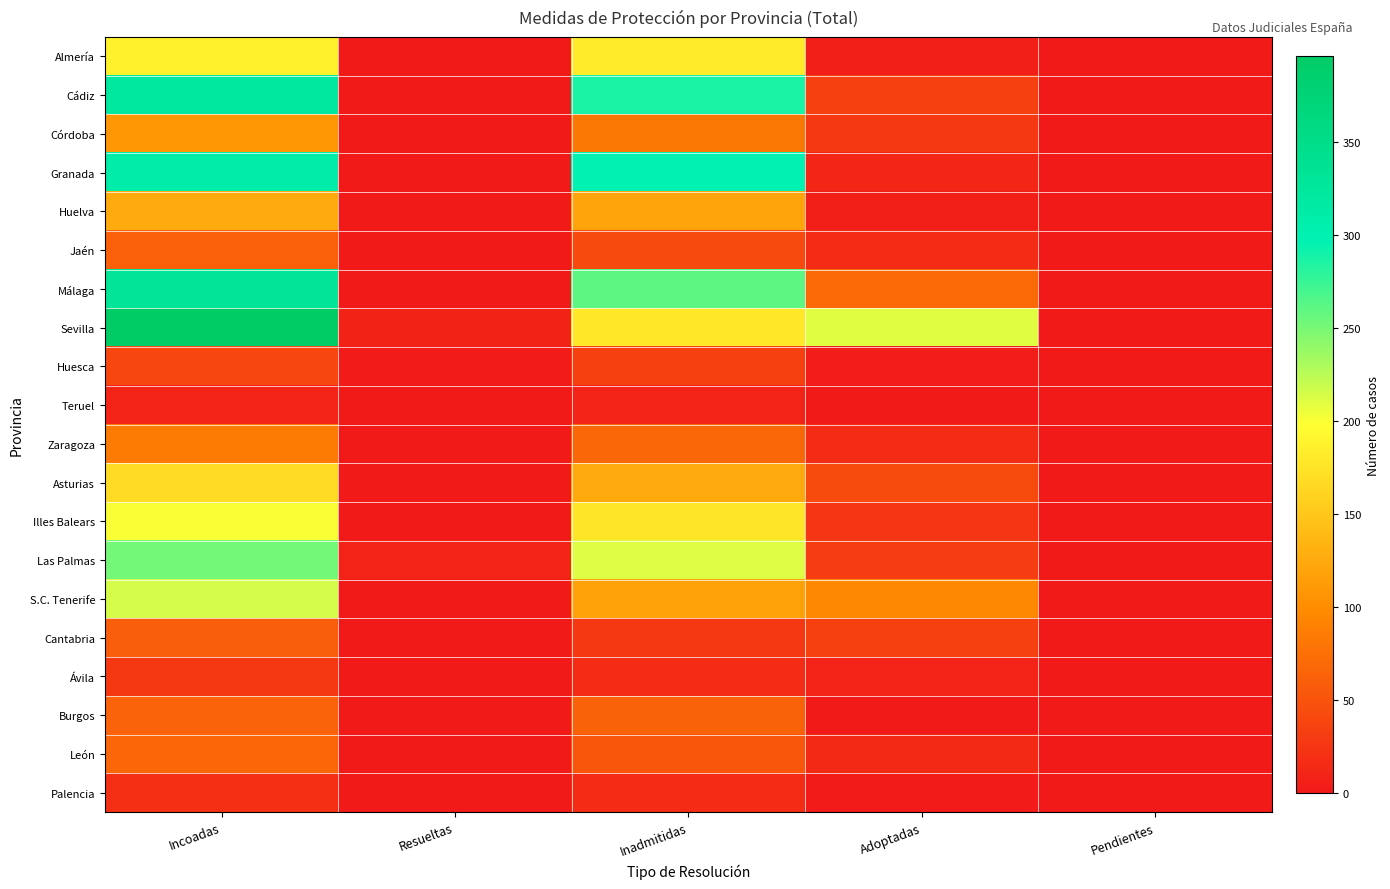

Reading left to right, transcribe all the data shown in this chart.

Almería: Incoadas=186	Resueltas=0	Inadmitidas=181	Adoptadas=5	Pendientes=0
Cádiz: Incoadas=321	Resueltas=0	Inadmitidas=287	Adoptadas=34	Pendientes=0
Córdoba: Incoadas=108	Resueltas=0	Inadmitidas=82	Adoptadas=26	Pendientes=0
Granada: Incoadas=309	Resueltas=0	Inadmitidas=298	Adoptadas=11	Pendientes=0
Huelva: Incoadas=125	Resueltas=0	Inadmitidas=120	Adoptadas=5	Pendientes=0
Jaén: Incoadas=61	Resueltas=1	Inadmitidas=43	Adoptadas=17	Pendientes=0
Málaga: Incoadas=330	Resueltas=0	Inadmitidas=260	Adoptadas=70	Pendientes=0
Sevilla: Incoadas=396	Resueltas=8	Inadmitidas=178	Adoptadas=210	Pendientes=0
Huesca: Incoadas=40	Resueltas=2	Inadmitidas=34	Adoptadas=4	Pendientes=0
Teruel: Incoadas=10	Resueltas=0	Inadmitidas=10	Adoptadas=0	Pendientes=0
Zaragoza: Incoadas=84	Resueltas=0	Inadmitidas=68	Adoptadas=16	Pendientes=0
Asturias: Incoadas=168	Resueltas=0	Inadmitidas=124	Adoptadas=44	Pendientes=0
Illes Balears: Incoadas=200	Resueltas=0	Inadmitidas=176	Adoptadas=24	Pendientes=0
Las Palmas: Incoadas=252	Resueltas=10	Inadmitidas=211	Adoptadas=31	Pendientes=0
S.C. Tenerife: Incoadas=215	Resueltas=0	Inadmitidas=118	Adoptadas=97	Pendientes=0
Cantabria: Incoadas=60	Resueltas=0	Inadmitidas=26	Adoptadas=34	Pendientes=0
Ávila: Incoadas=26	Resueltas=0	Inadmitidas=17	Adoptadas=9	Pendientes=0
Burgos: Incoadas=64	Resueltas=0	Inadmitidas=63	Adoptadas=1	Pendientes=0
León: Incoadas=67	Resueltas=0	Inadmitidas=53	Adoptadas=14	Pendientes=0
Palencia: Incoadas=19	Resueltas=0	Inadmitidas=17	Adoptadas=2	Pendientes=0